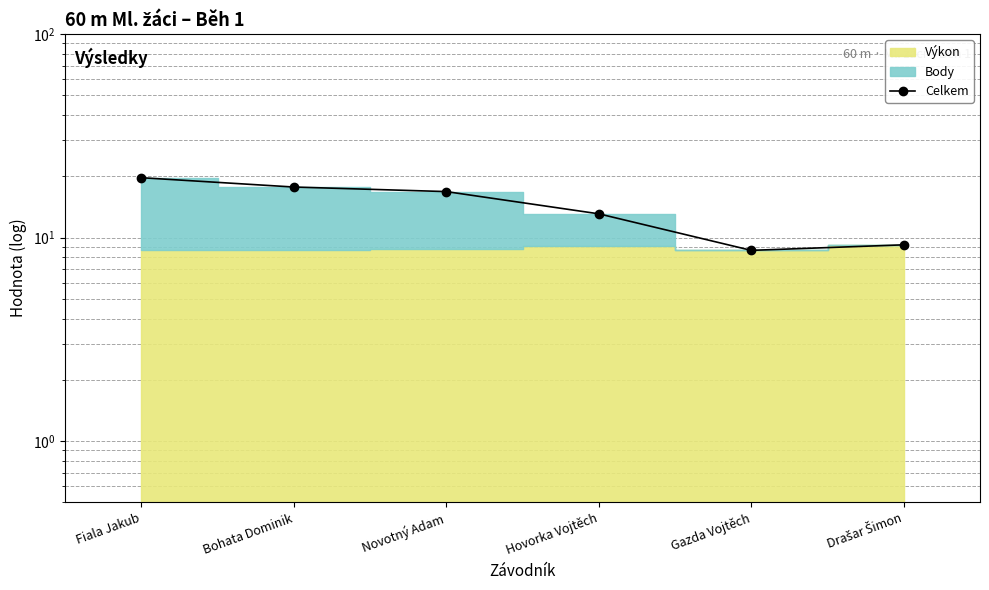

What is the sum of the values at Drašar Šimon and Hovorka Vojtěch?

22.3